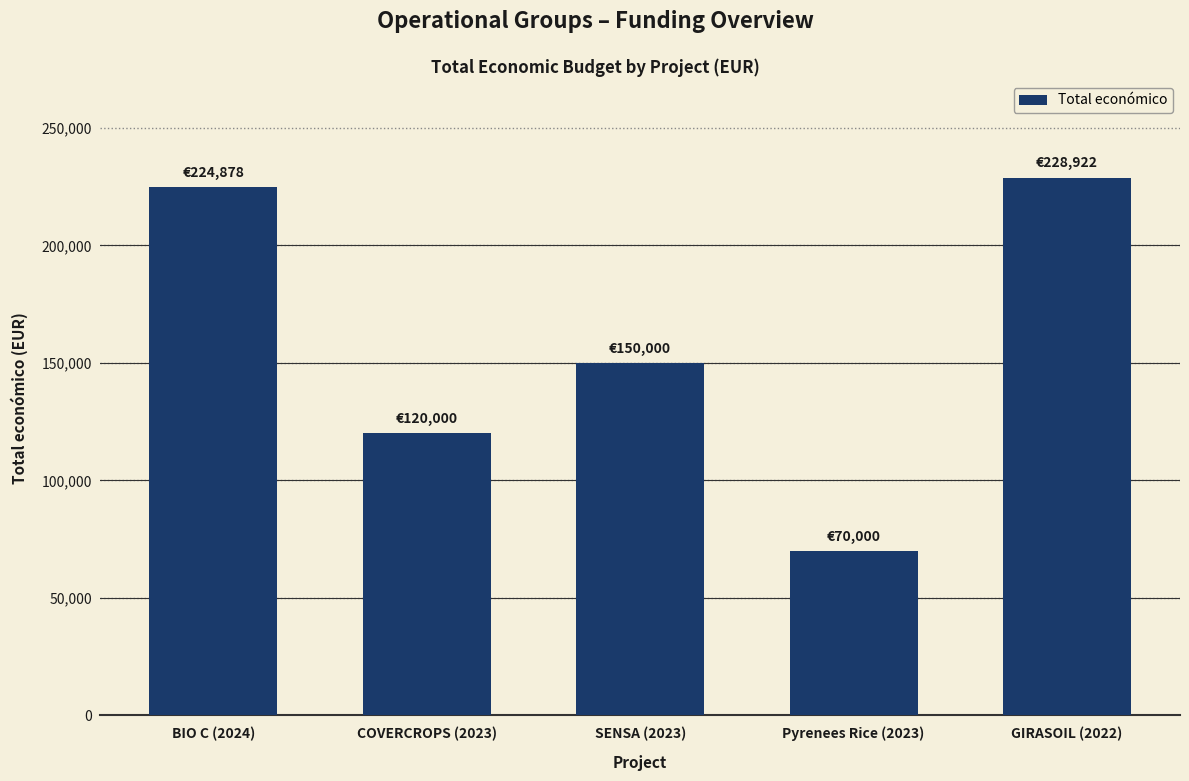

What value does the data have at Pyrenees Rice (2023), to the nearest 10?

70000